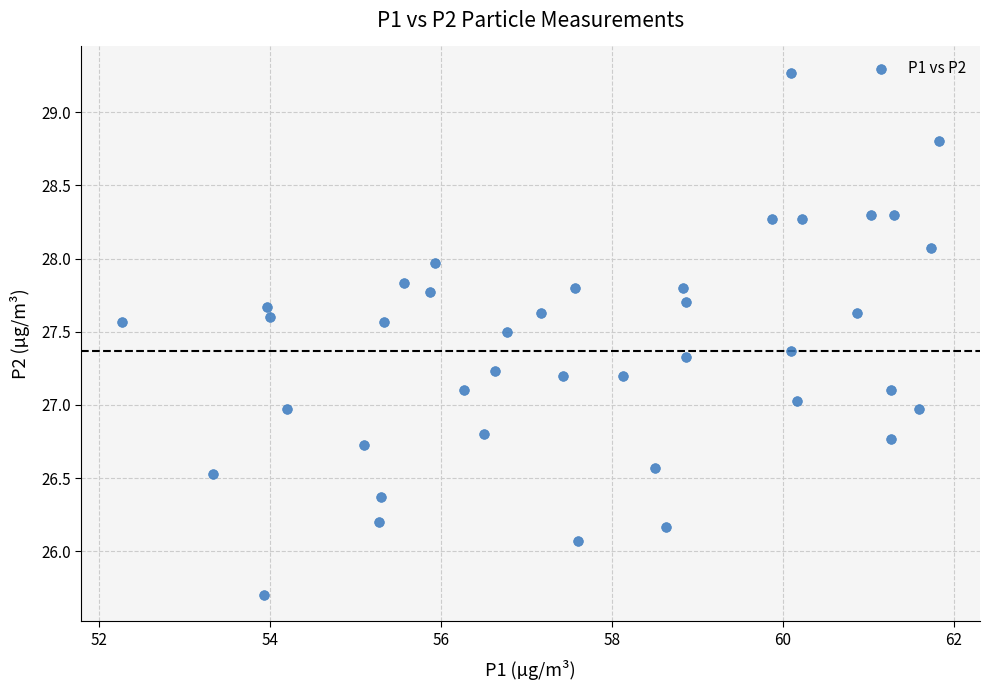

What is the range of X values (max minus min)?

9.6